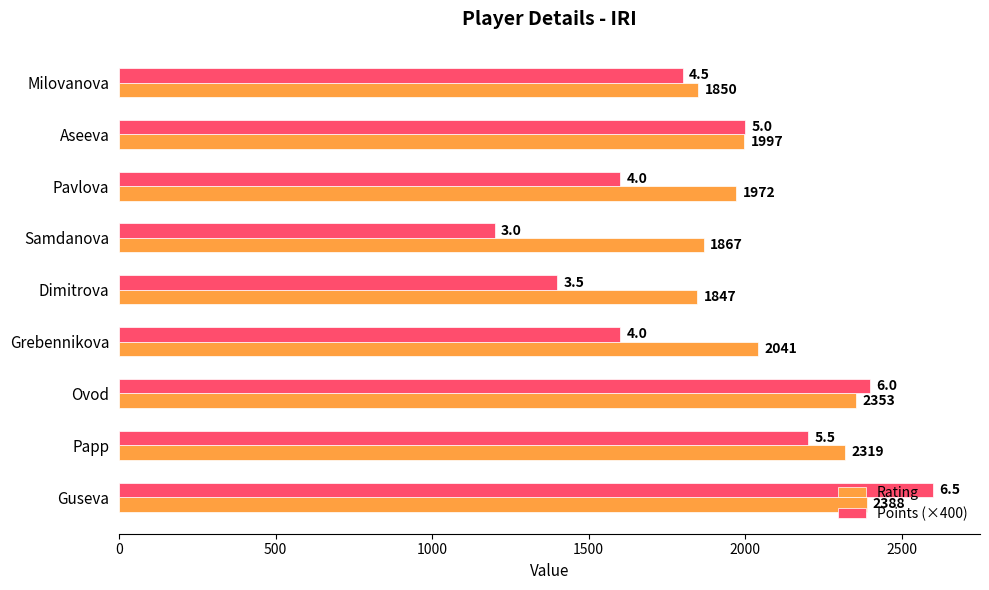

How many Points (×400) values are between 1600 and 2200?

5